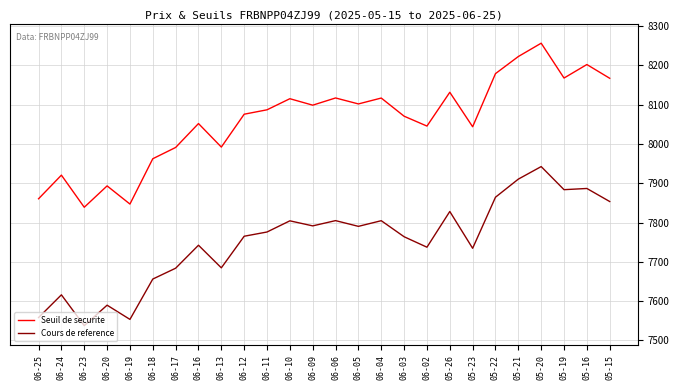

What is the lowest value of the Cours de reference series?

7537.6